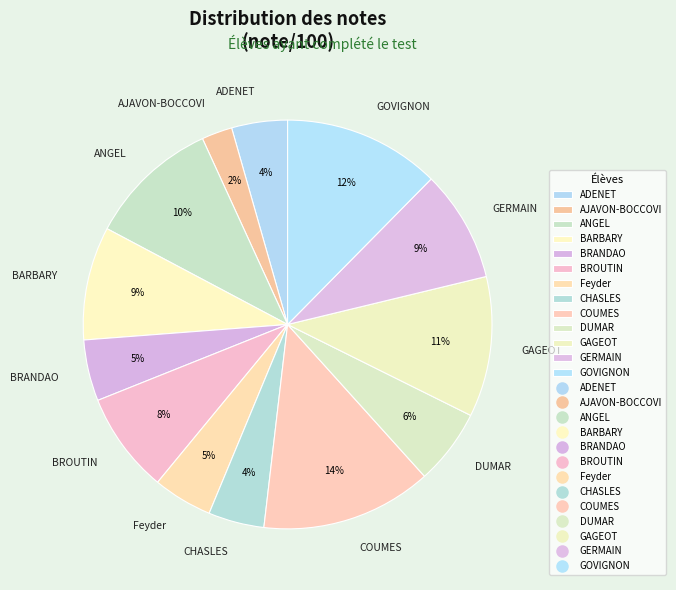

The ANGEL slice represents 10% of the pie. True or false?

True